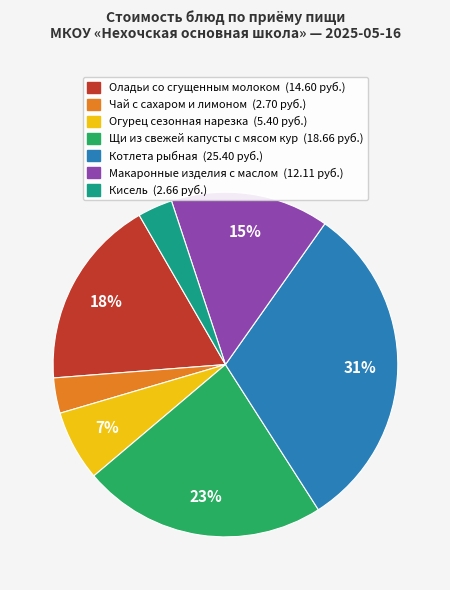

Does Макаронные изделия с маслом account for over 50% of the chart?

No